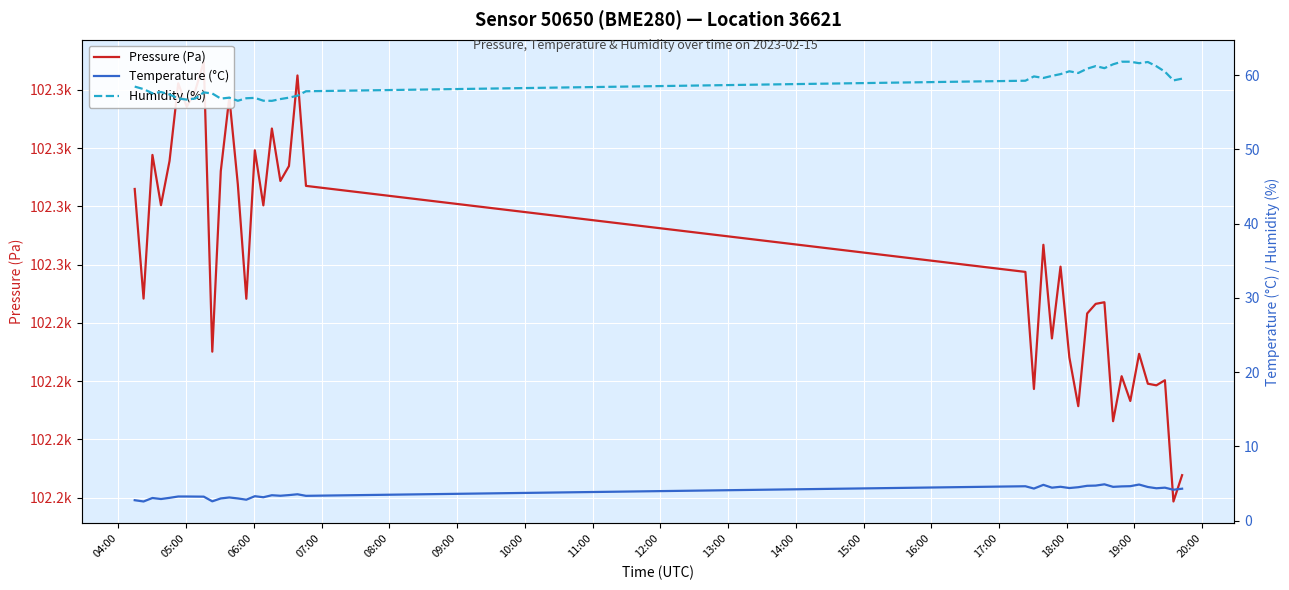

Is the value of Humidity (%) at 25 greater than the value of Pressure (Pa) at 17?

No